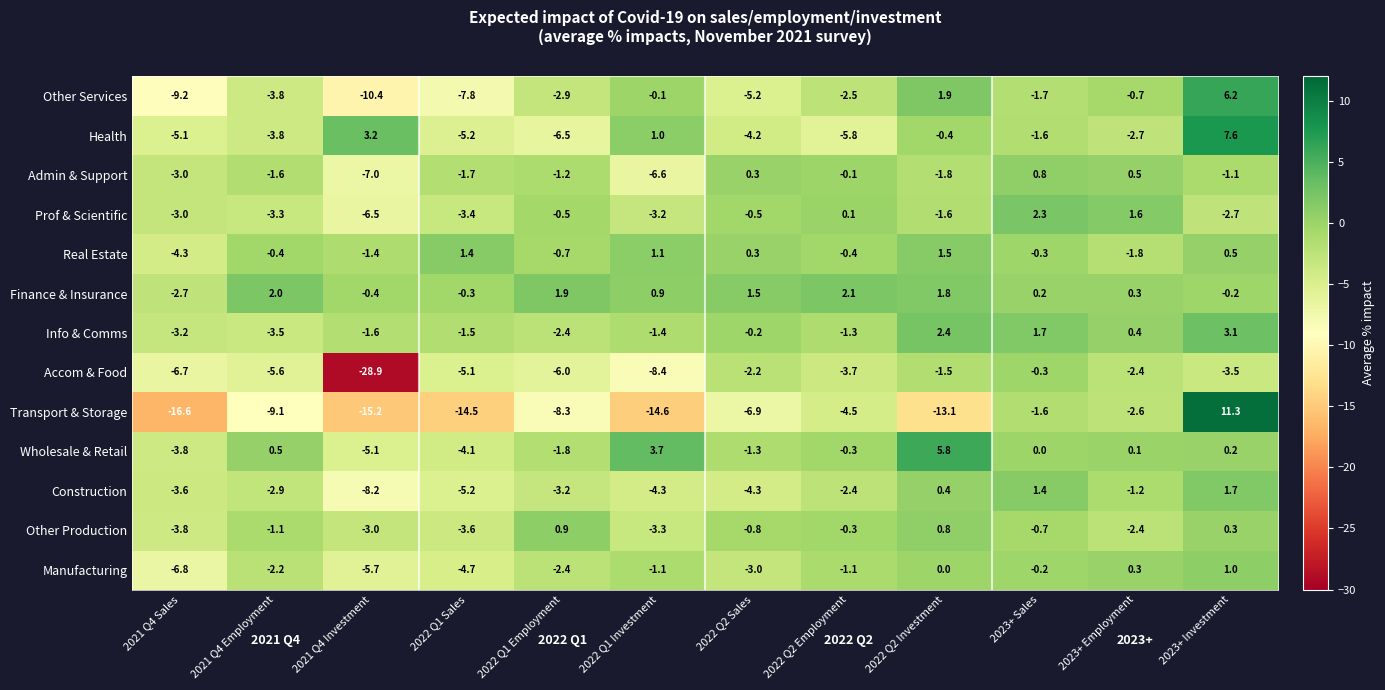

Rank the series by their maximum value, from lowest to highest.

Accom & Food, Admin & Support, Other Production, Manufacturing, Real Estate, Construction, Finance & Insurance, Prof & Scientific, Info & Comms, Wholesale & Retail, Other Services, Health, Transport & Storage